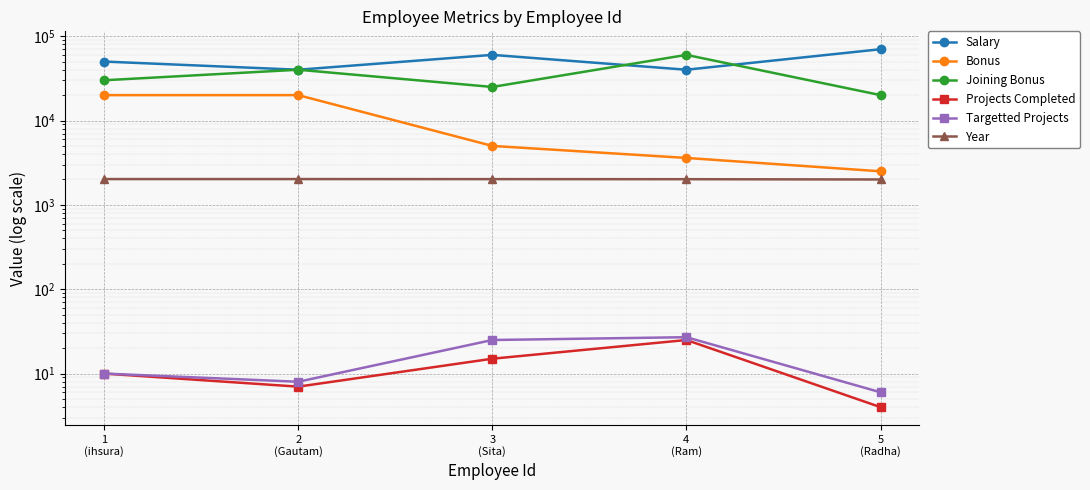

What is the label of the 2nd point from the left?

2
(Gautam)